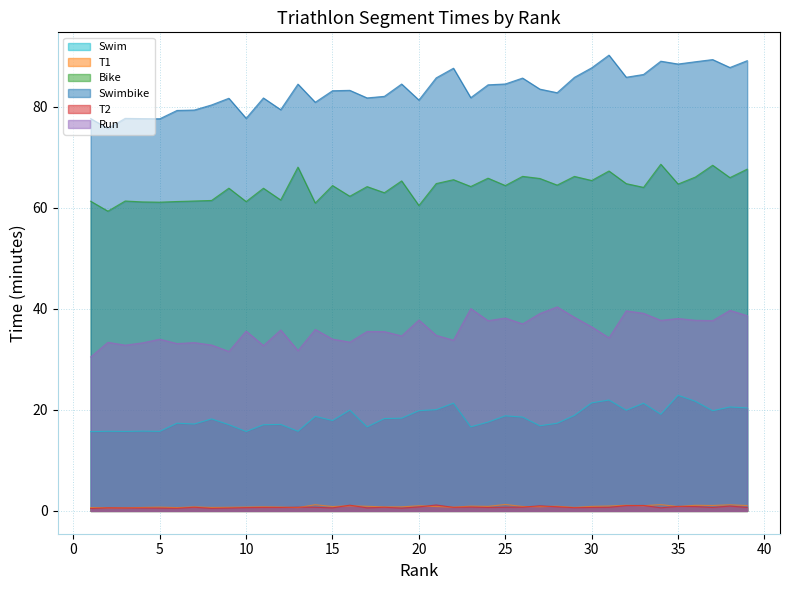

Which series has the largest total across all categories?

Swimbike